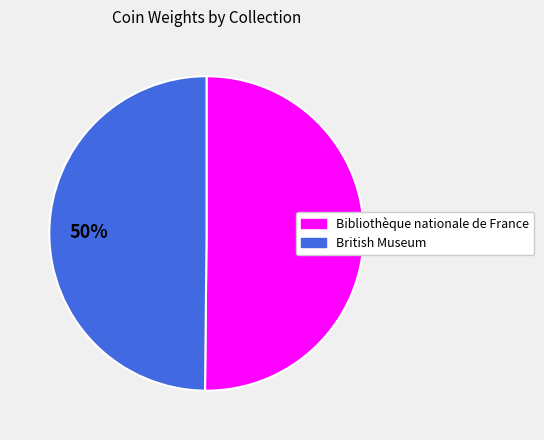

To the nearest percent, what portion does British Museum represent?

50%